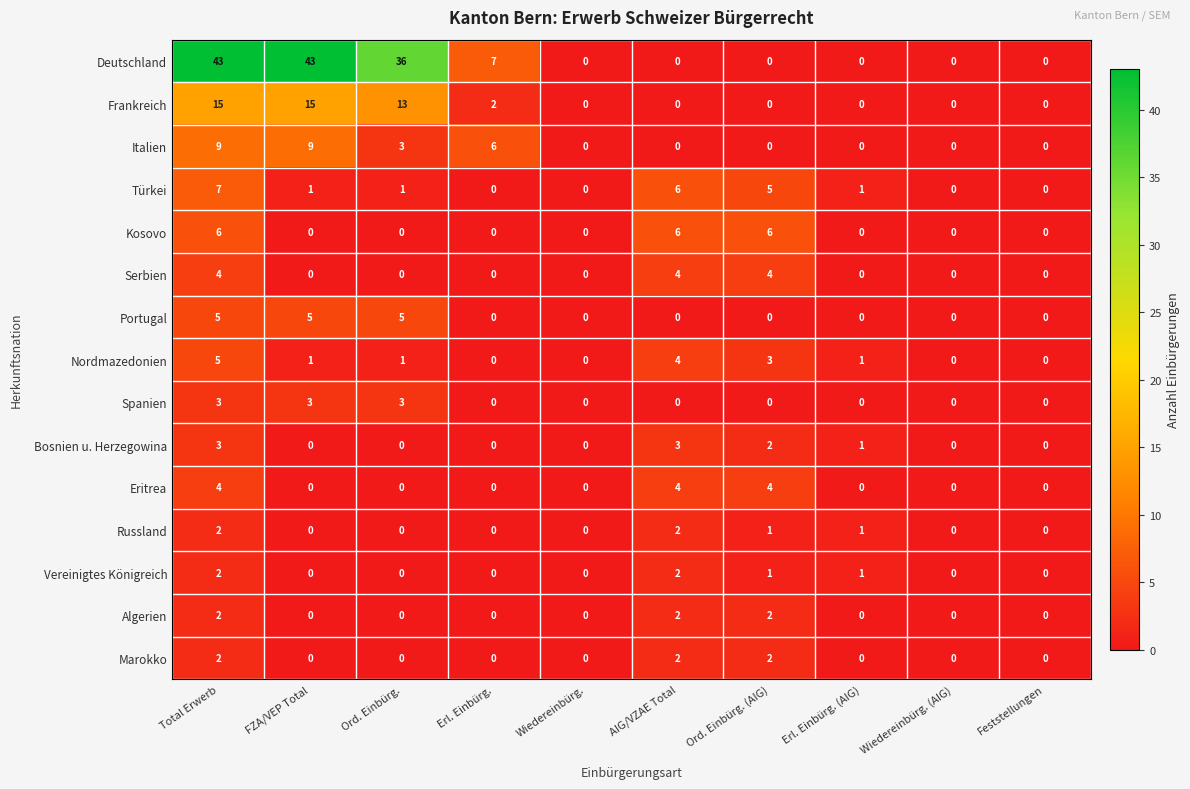

What is the difference between the maximum and minimum values in the Deutschland series?

43